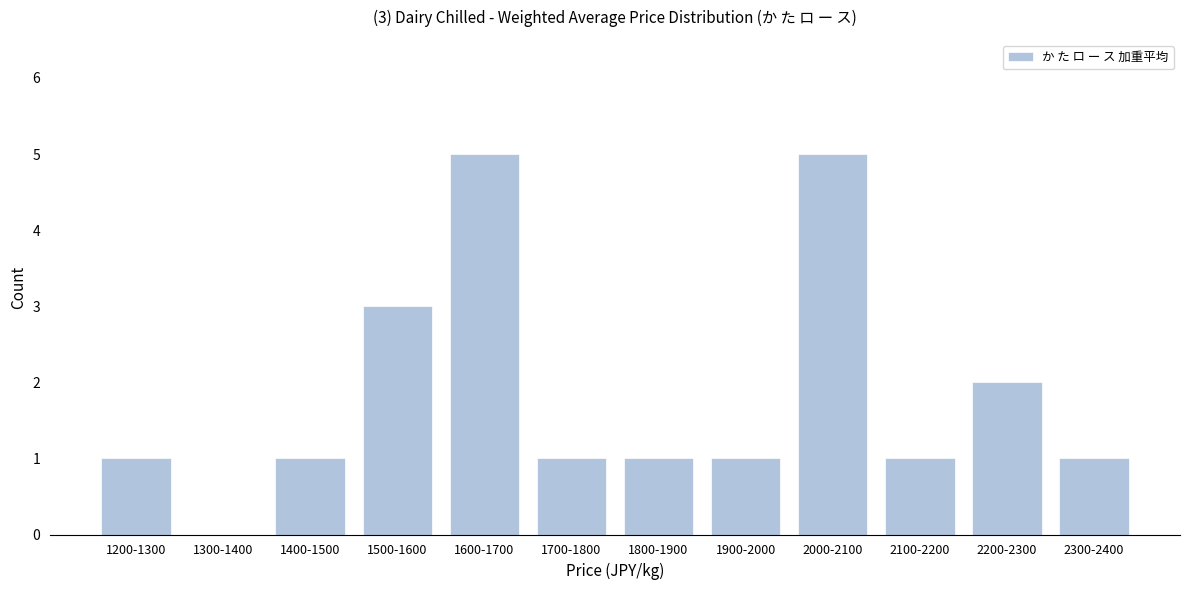

Reading left to right, what are all the values shown in this chart?

1200-1300=1	1300-1400=0	1400-1500=1	1500-1600=3	1600-1700=5	1700-1800=1	1800-1900=1	1900-2000=1	2000-2100=5	2100-2200=1	2200-2300=2	2300-2400=1